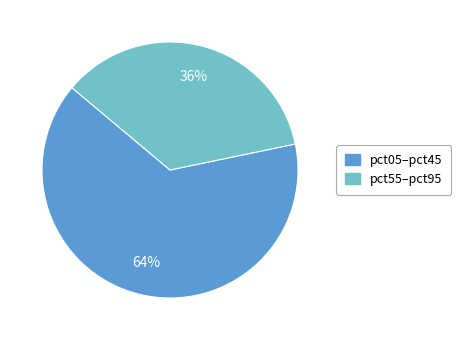

How many segments does this pie chart have?

2